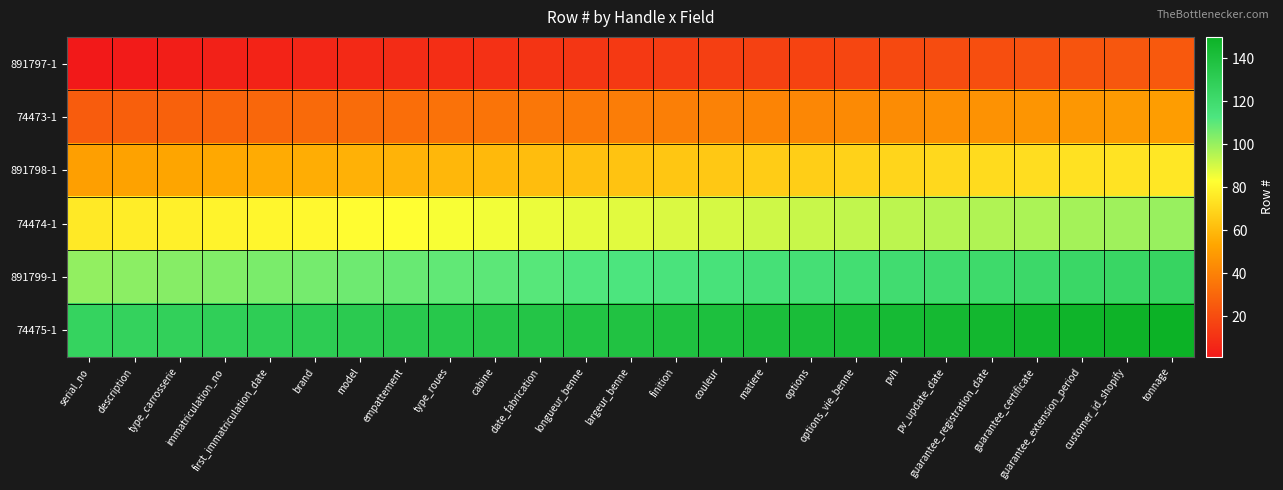

How many data points does each series have?

25